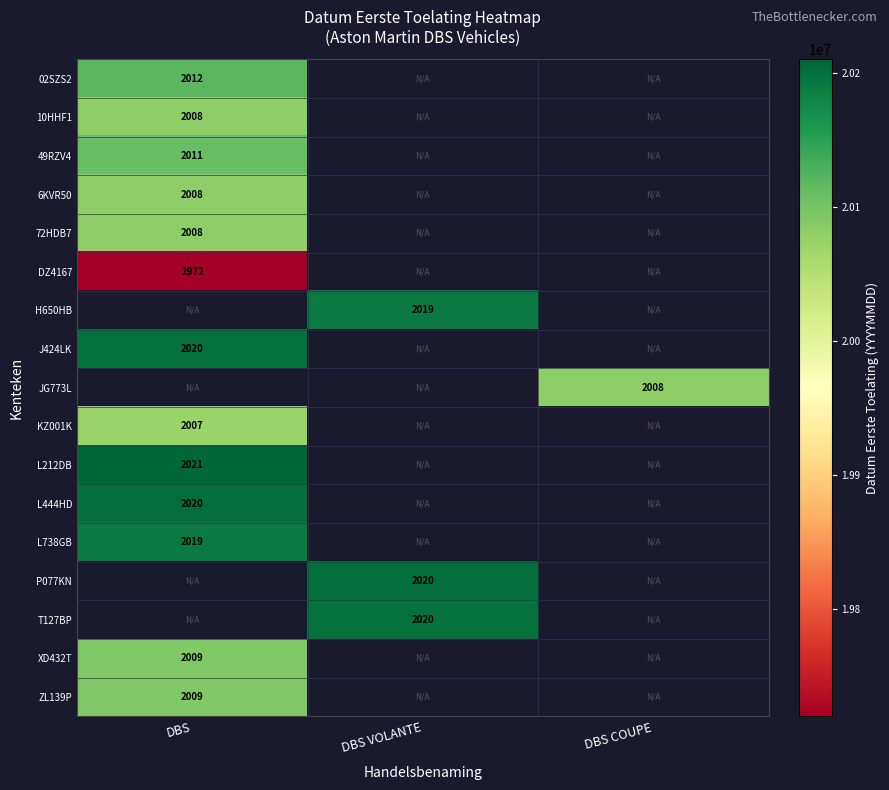

At how many categories does at least one series exceed 20020761?

3